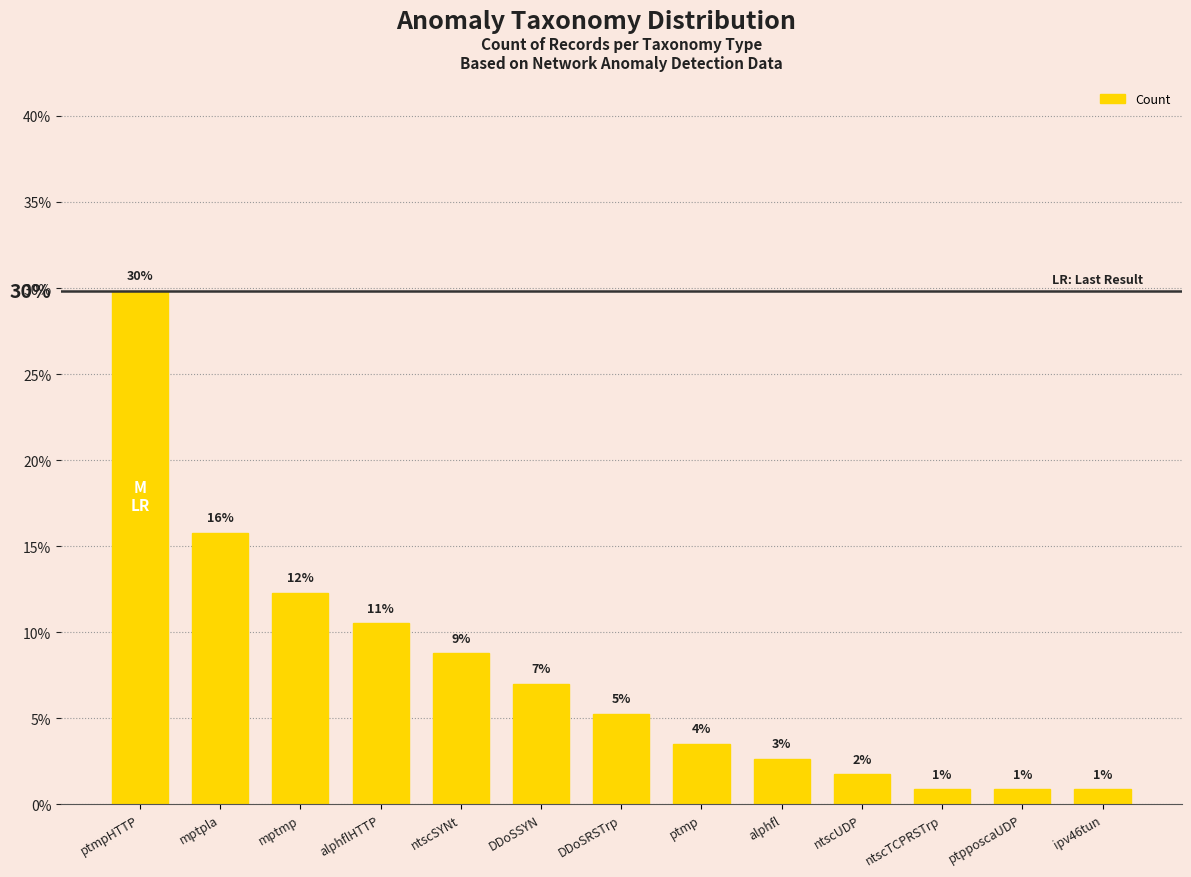

What is the maximum value shown in the chart?

0.3